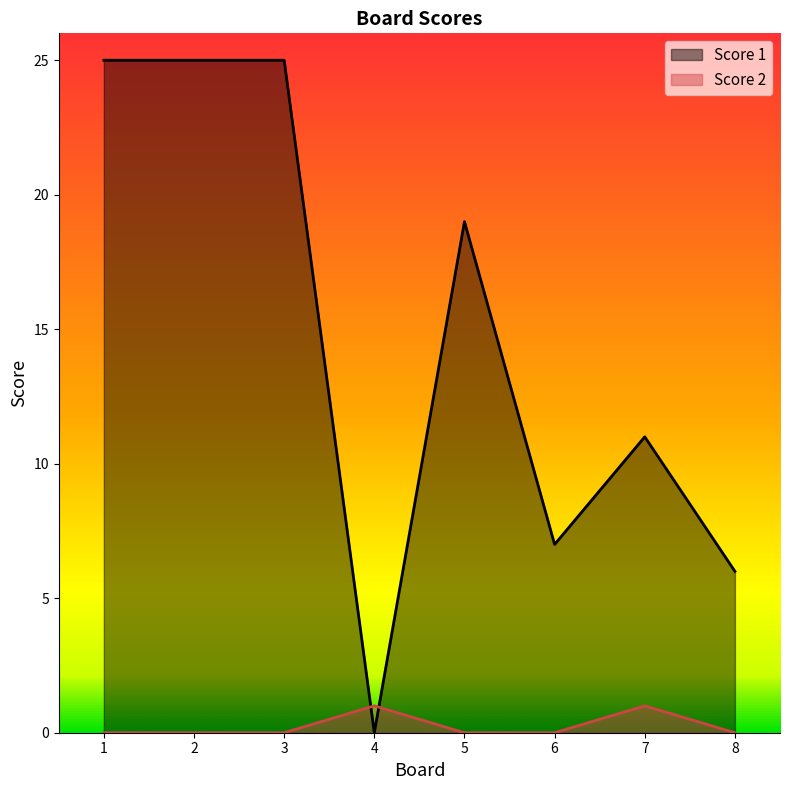

How many interior local valleys does the Score 1 series have?

2